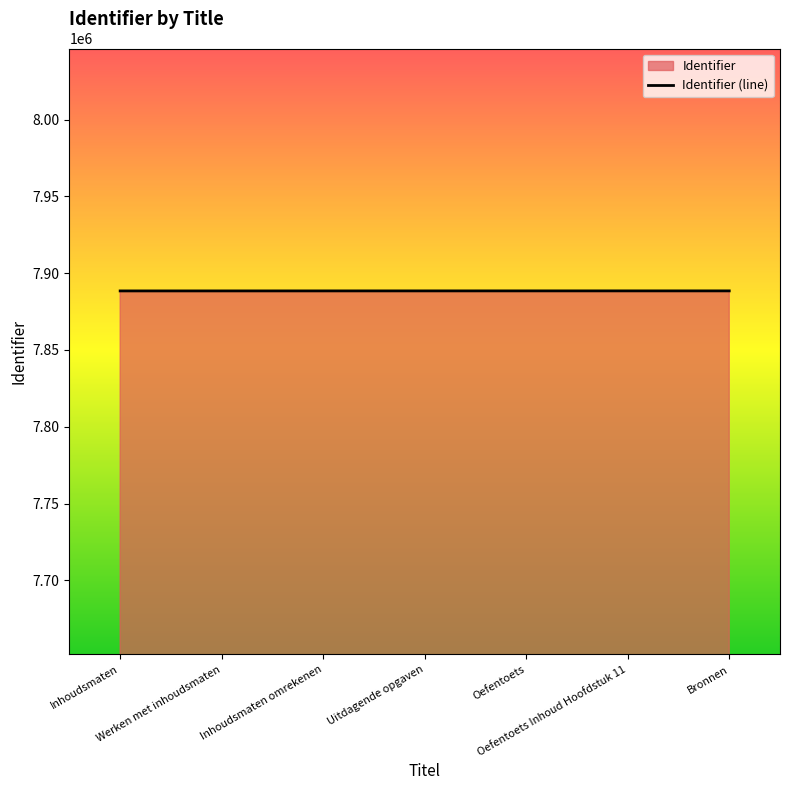

What value does the data have at Werken met inhoudsmaten, to the nearest 5?

7888435